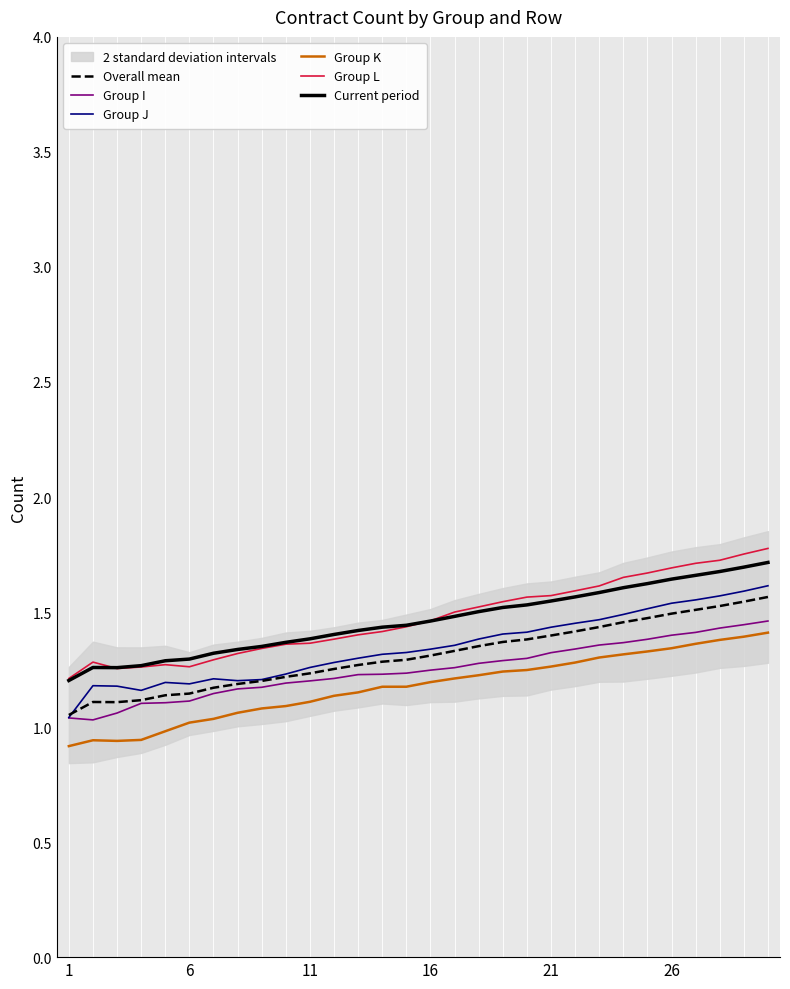

Which series has the largest total across all categories?

Group L